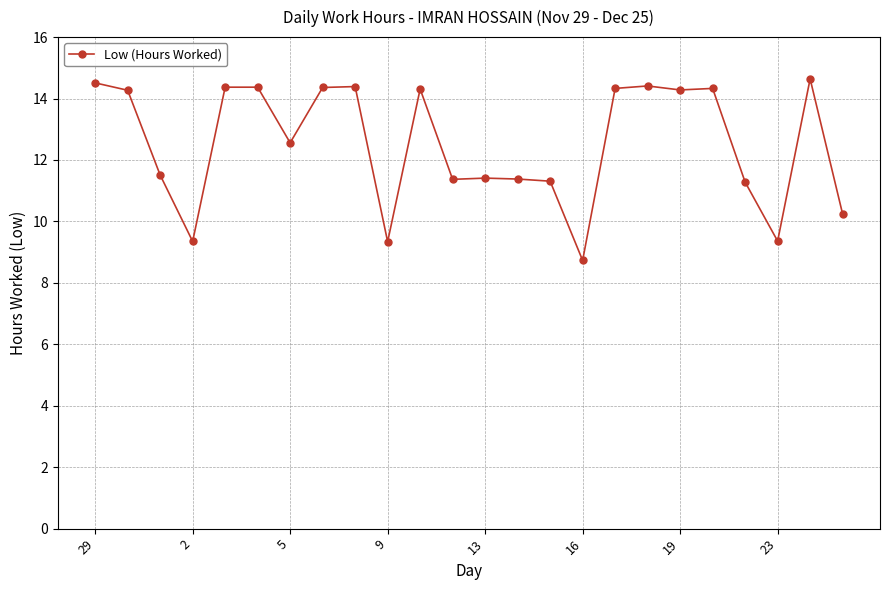

What is the value of the 7th point from the left?

12.6